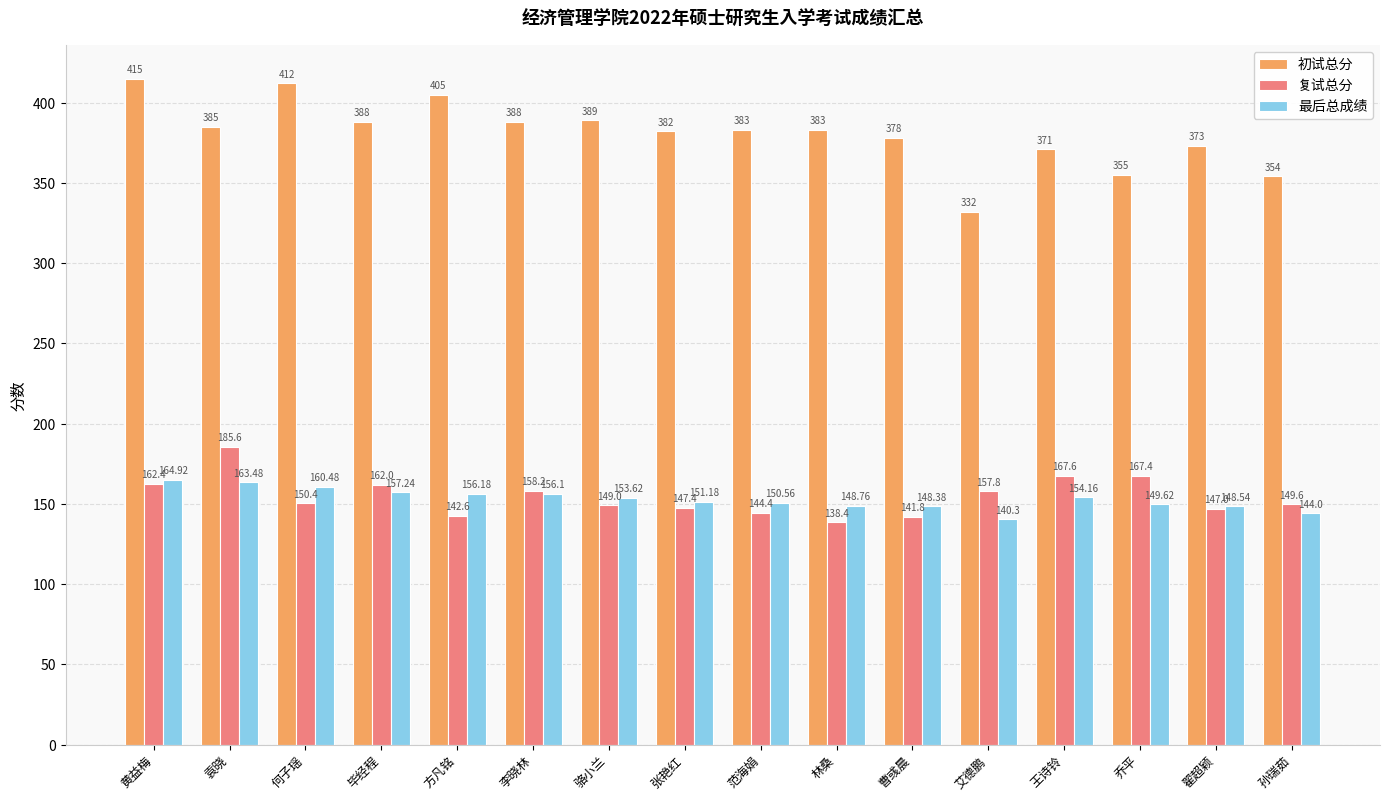

How many values in the 初试总分 series are below 383?

7